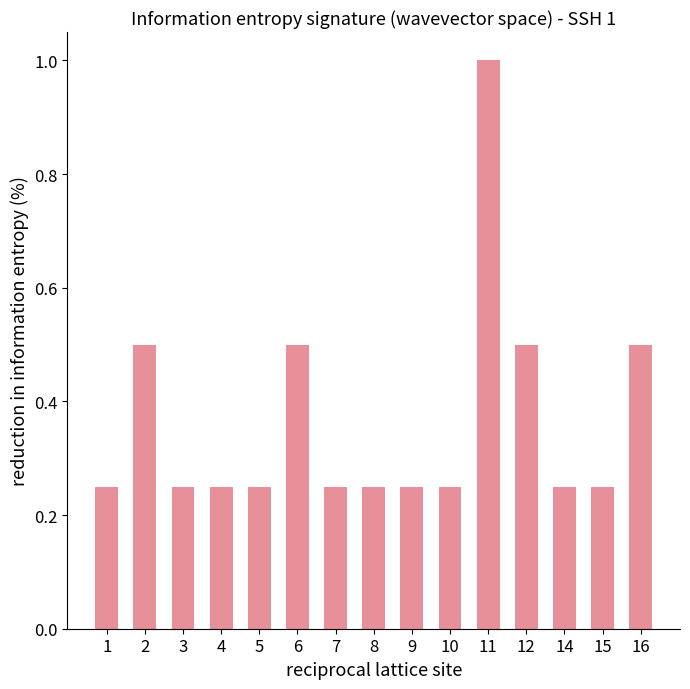

Between 12 and 8, which is larger?

12